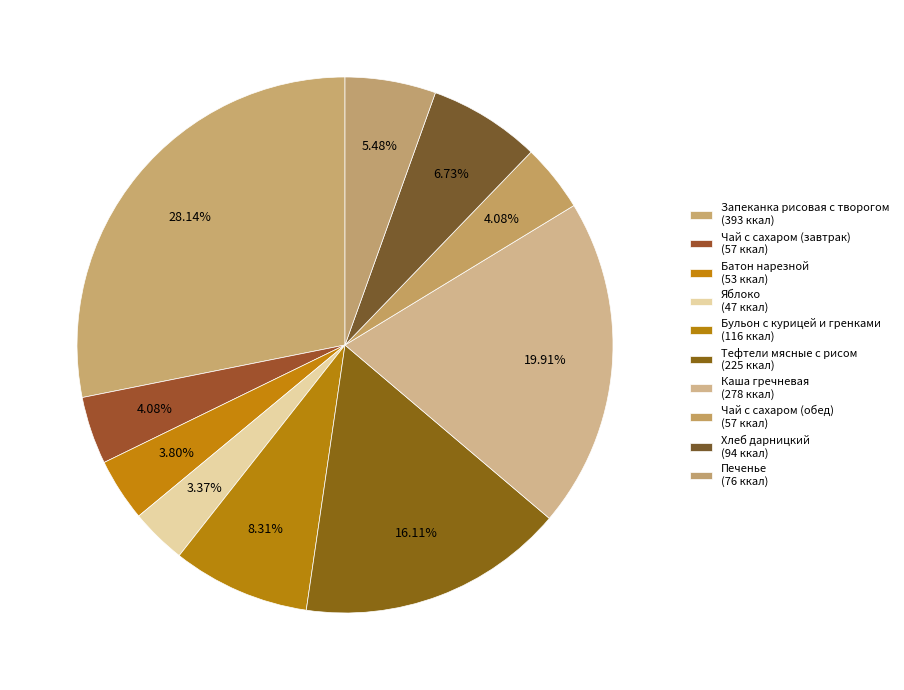

To the nearest percent, what is the difference between the largest and smallest slice percentages?

25%